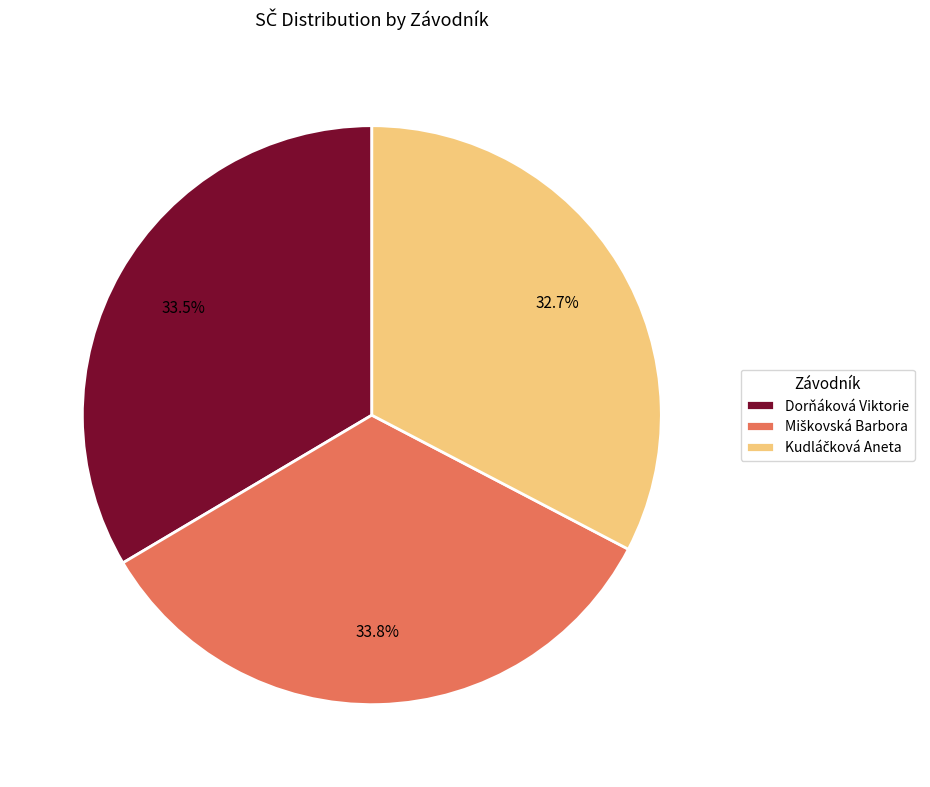

Is there a majority slice in this chart?

No